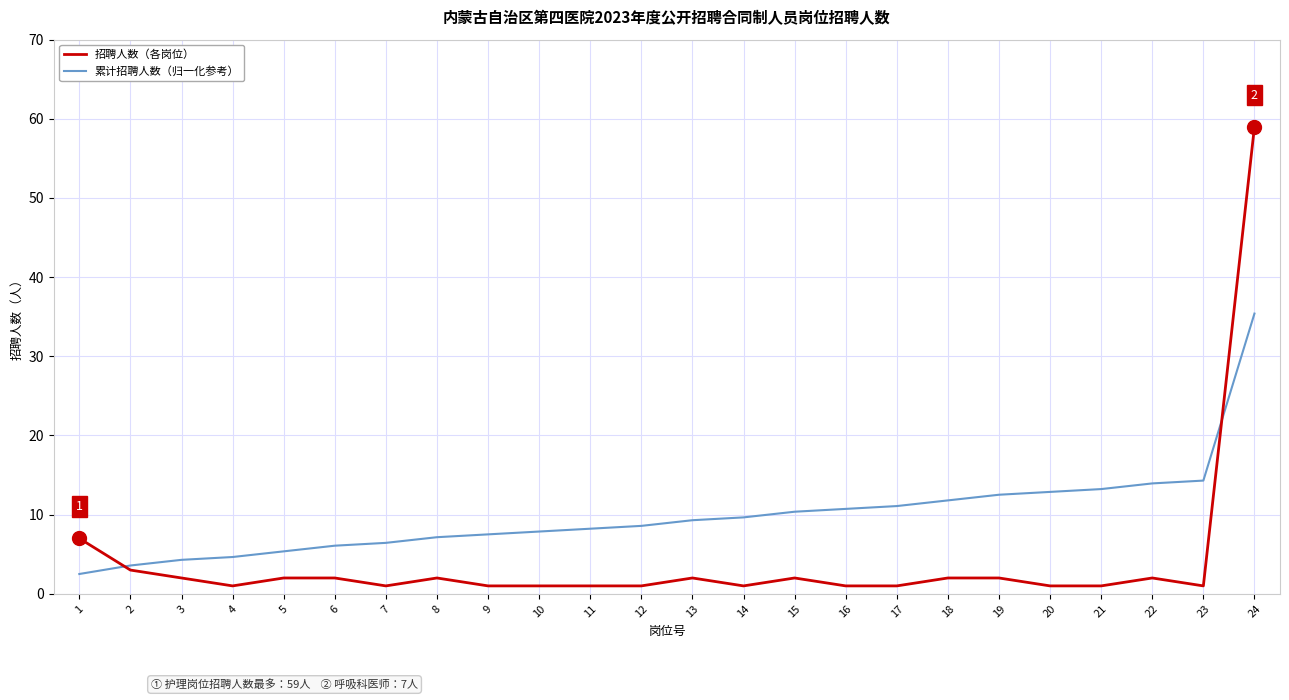

Which series has the largest total across all categories?

累计招聘人数（归一化参考）